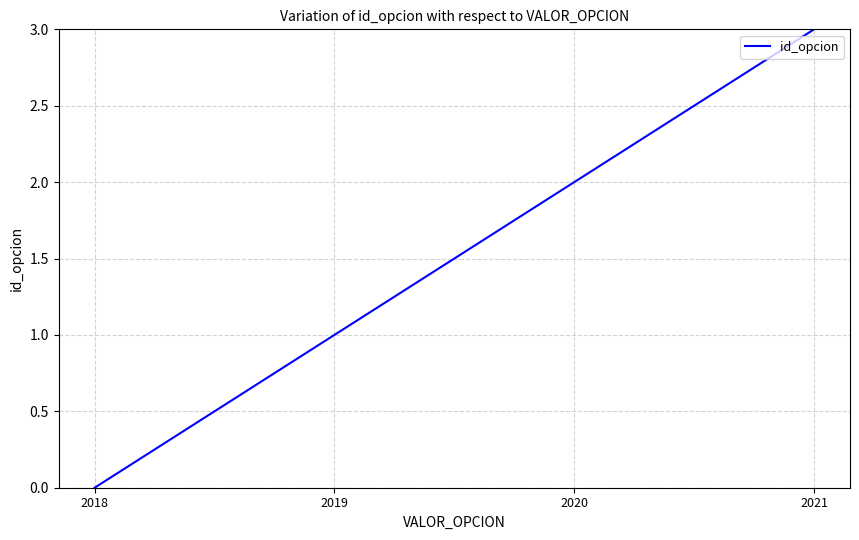

The value at 2021 is 3. True or false?

True